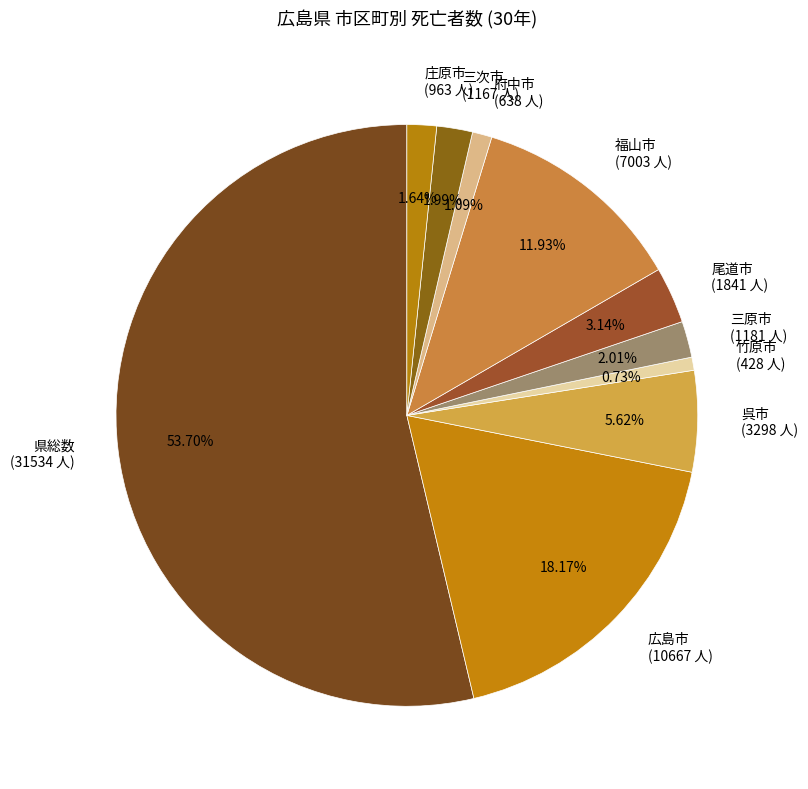

Is it true that 三次市 is 11% of the pie?

False